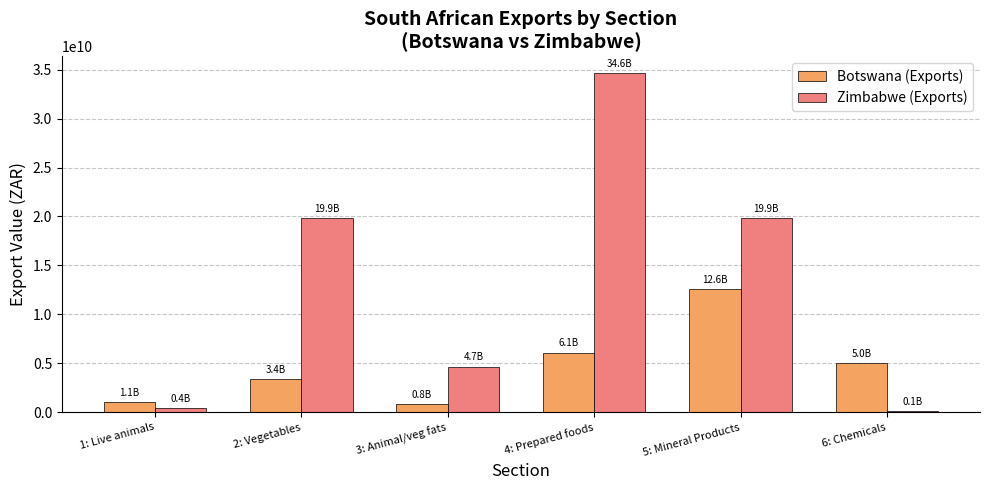

What is the average value of the Zimbabwe (Exports) series?

13255097054